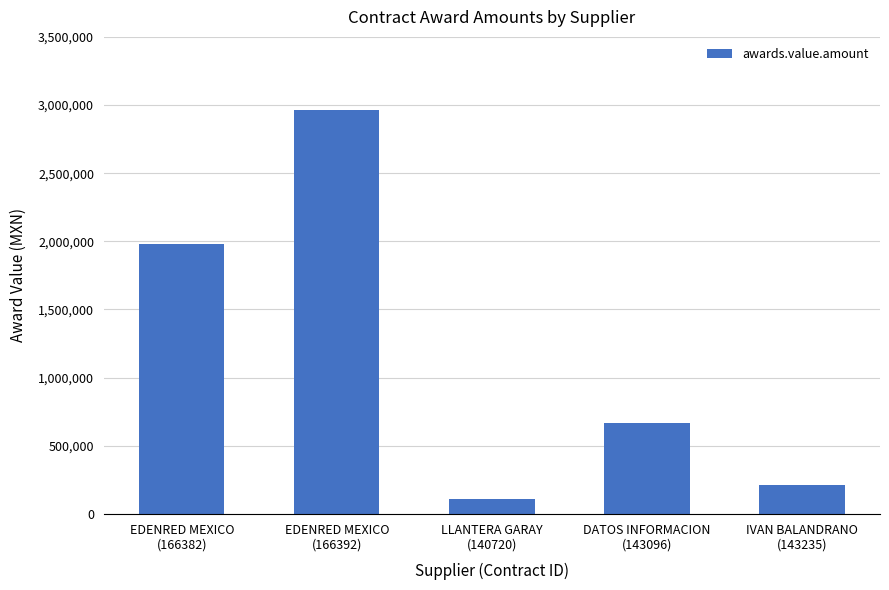

What is the sum of all values?

5933061.7